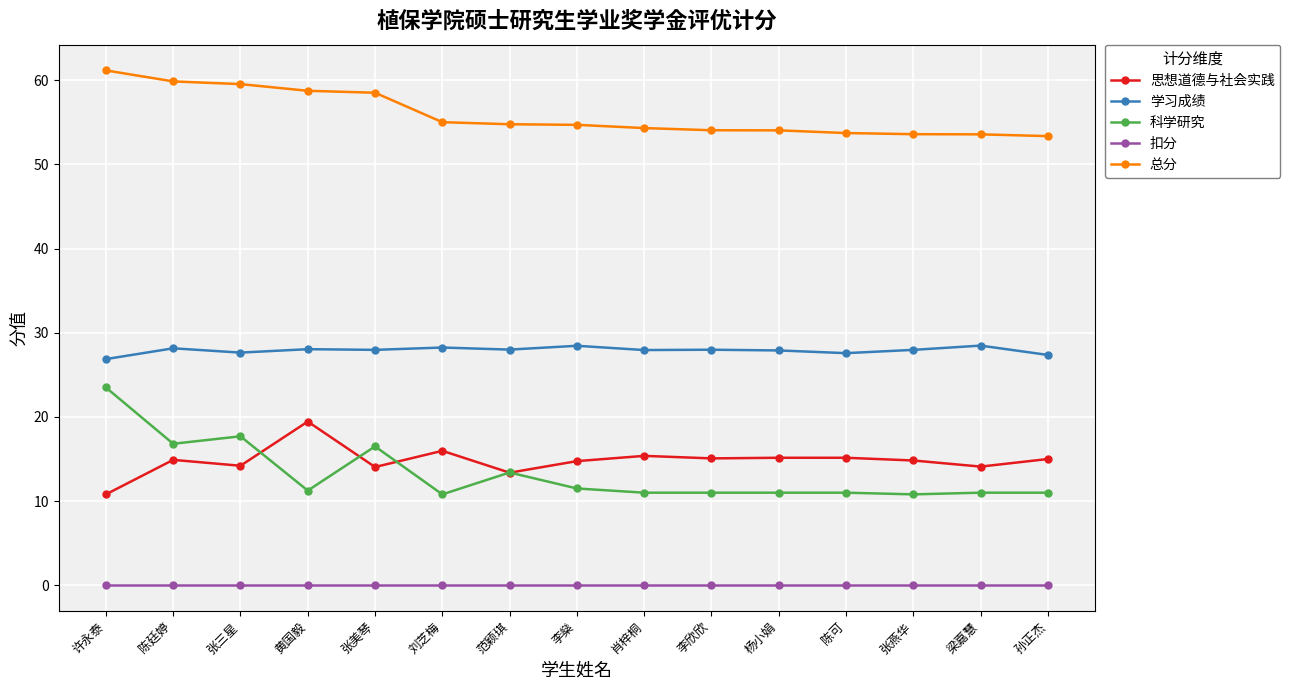

What is the label of the 10th point from the left?

李欣欣